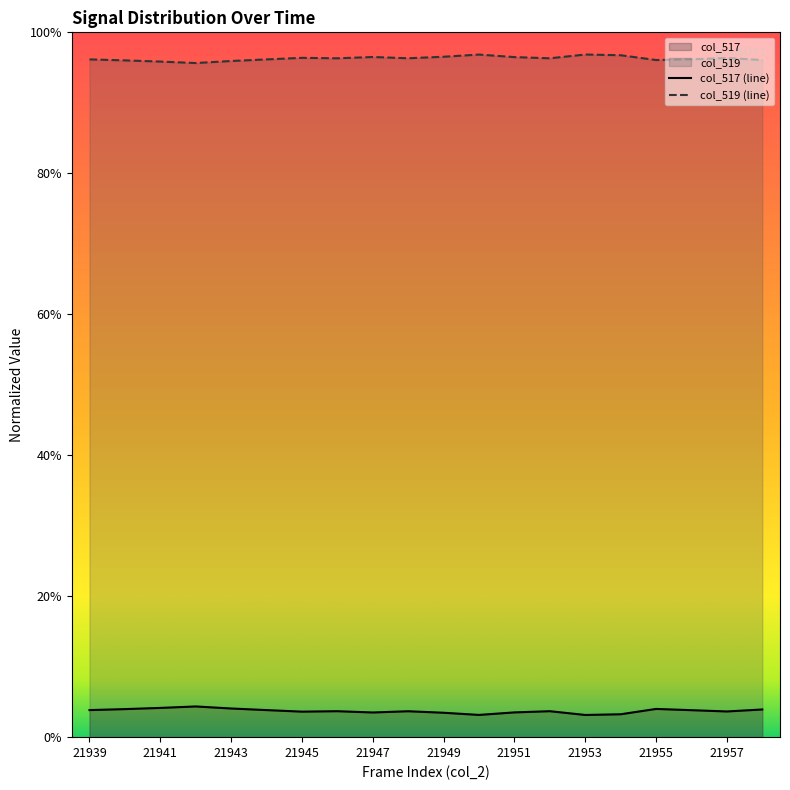

What are all the series names shown in the legend?

col_517, col_519